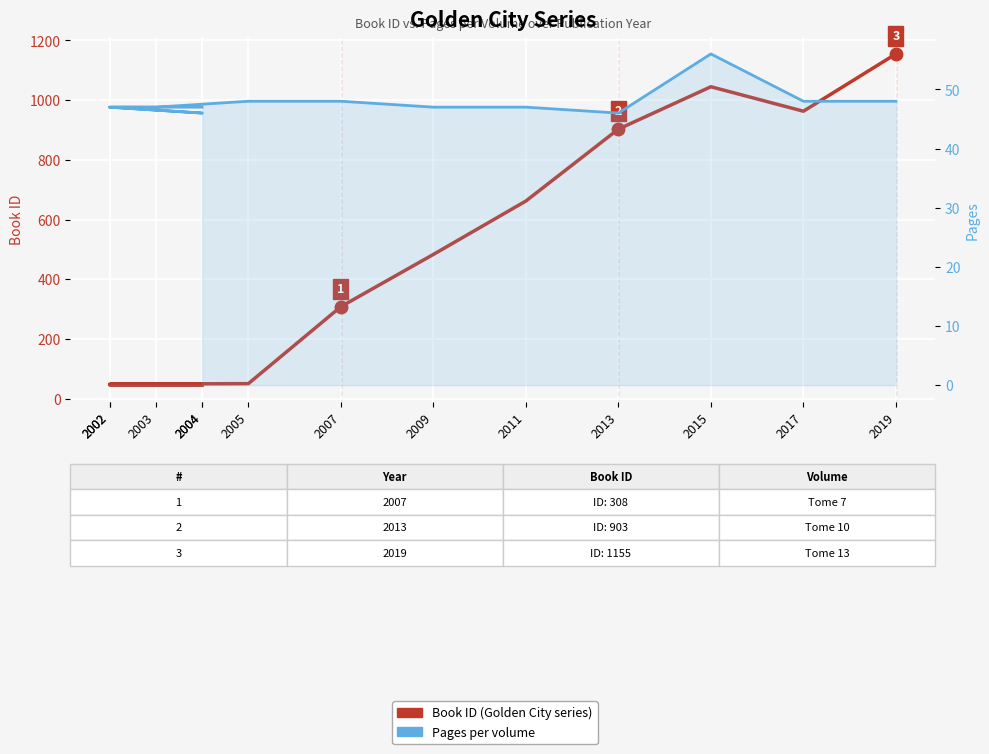

True or false: Book ID (Golden City series) has more than 1 points higher than both neighbors.

False